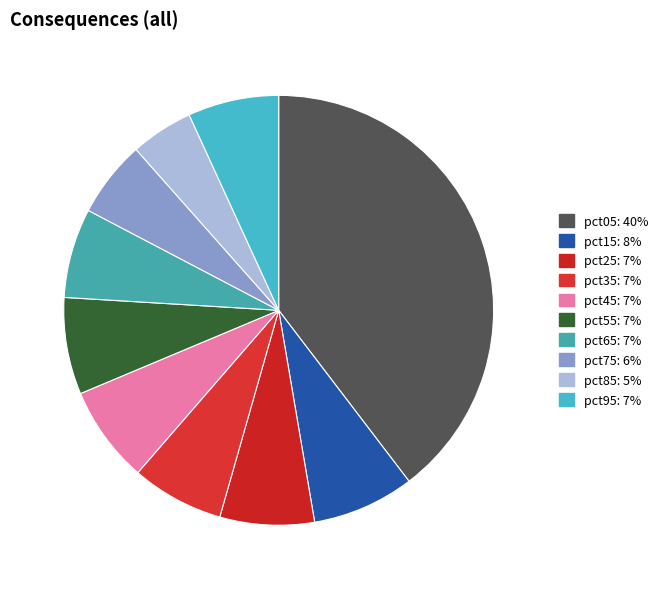

How many segments does this pie chart have?

10